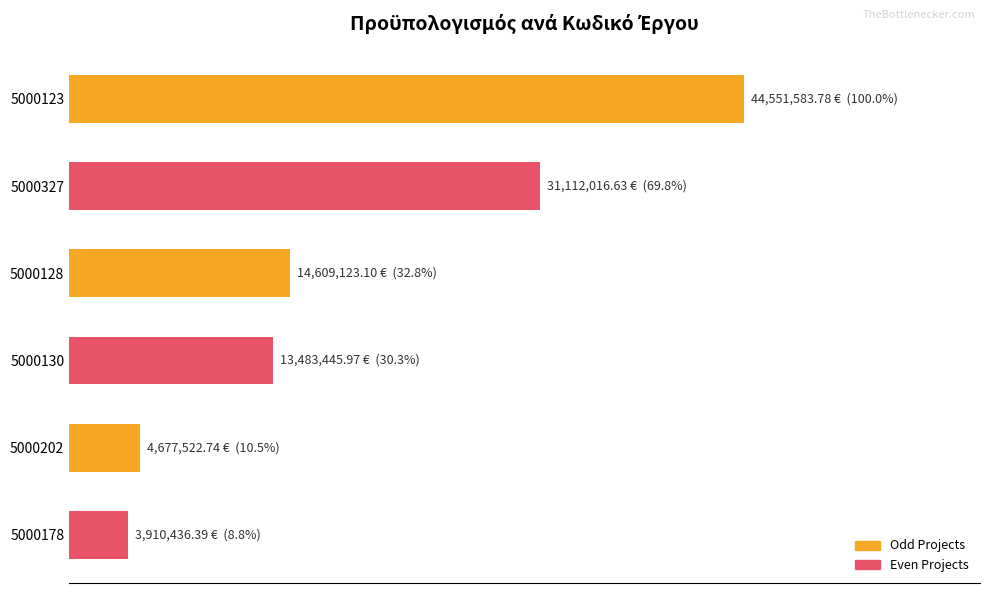

What is the difference between the maximum and minimum values?

40641147.4